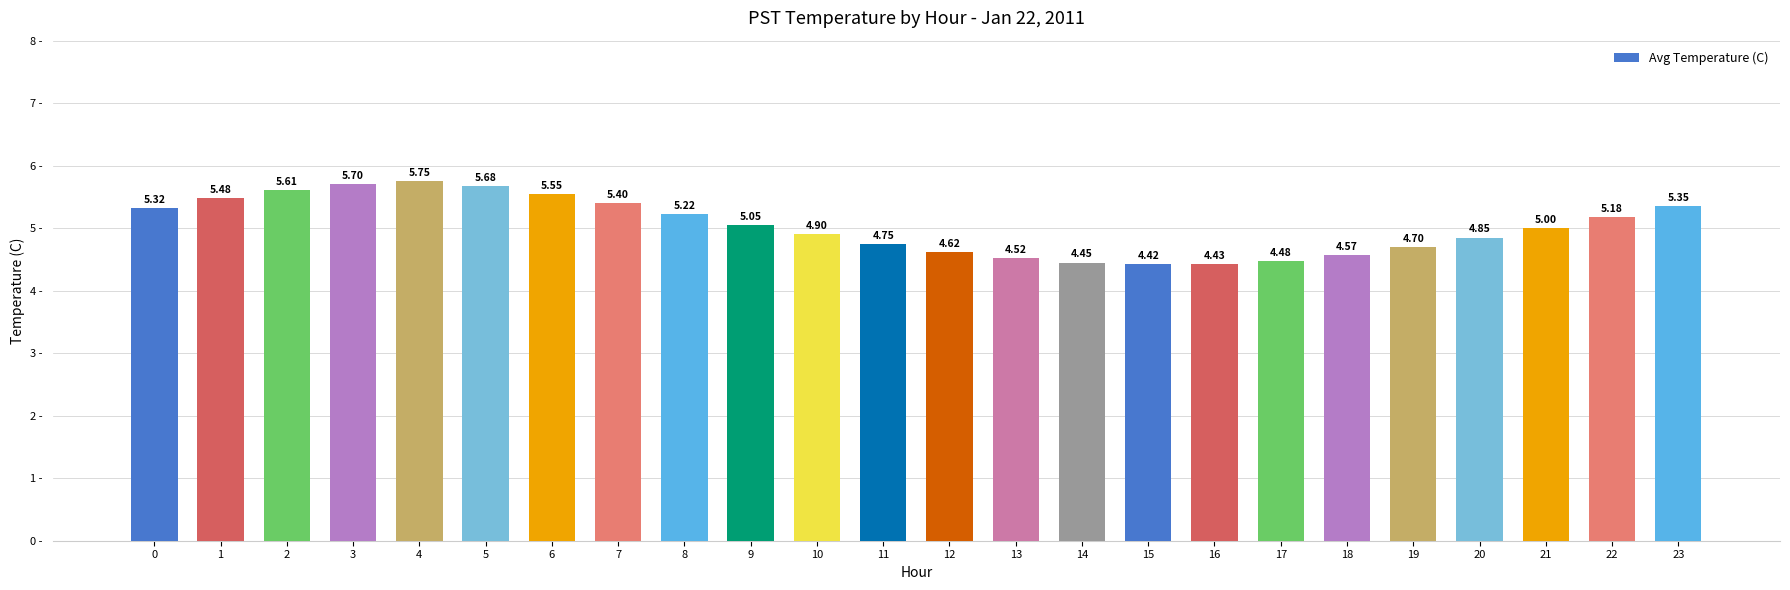

The value at 16 is 5.9. True or false?

False